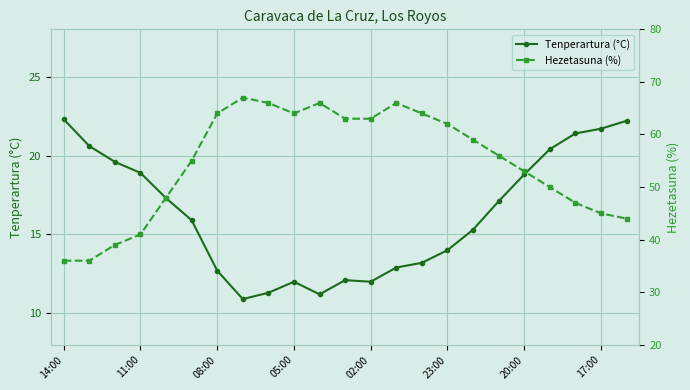

Is it true that Tenperartura (°C) equals 18.9 at 11:00?

True